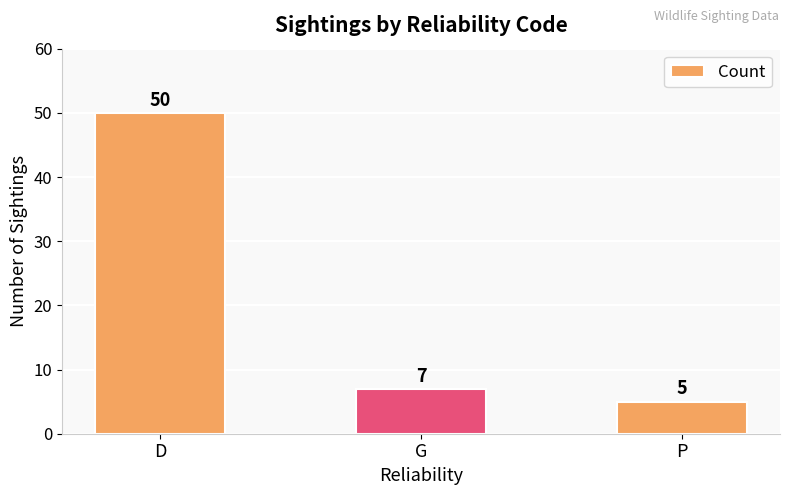

Is it true that the value at D is 30?

False